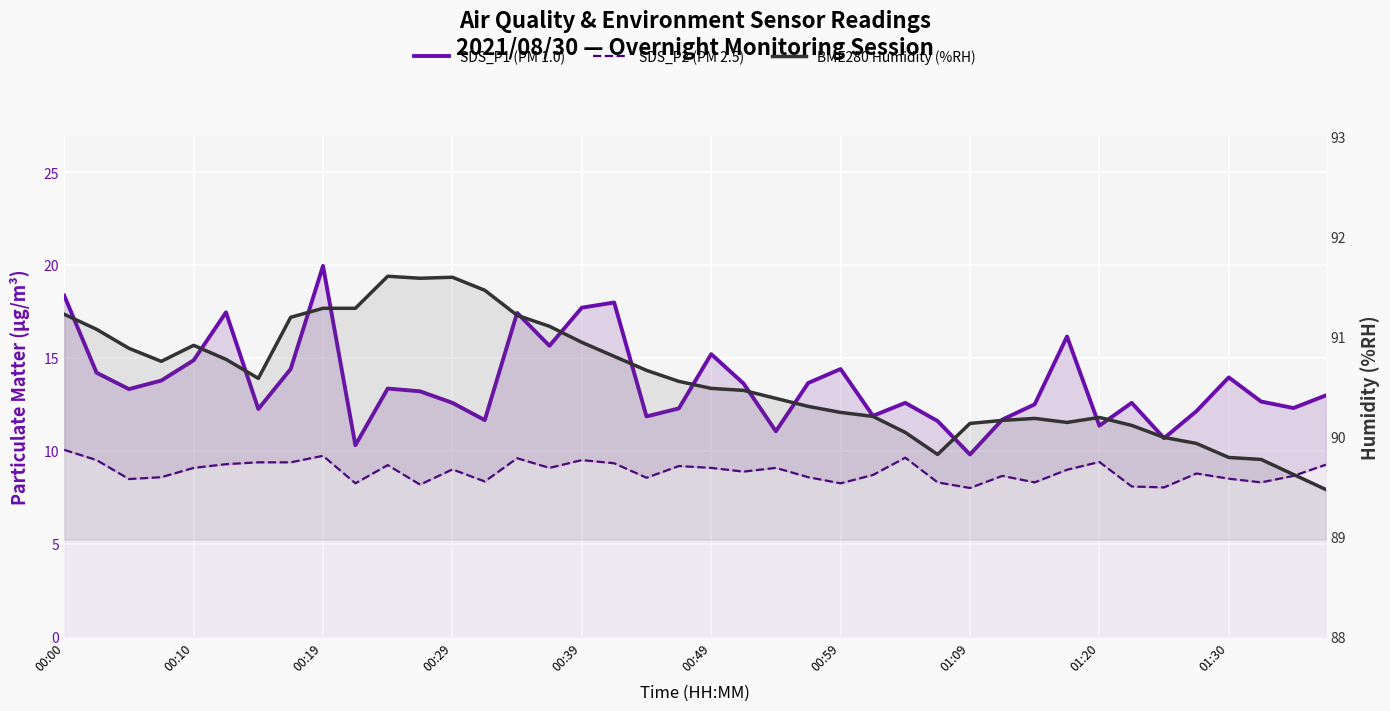

What is the value of the SDS_P2 (PM 2.5) point at the 28th from the left?

8.3